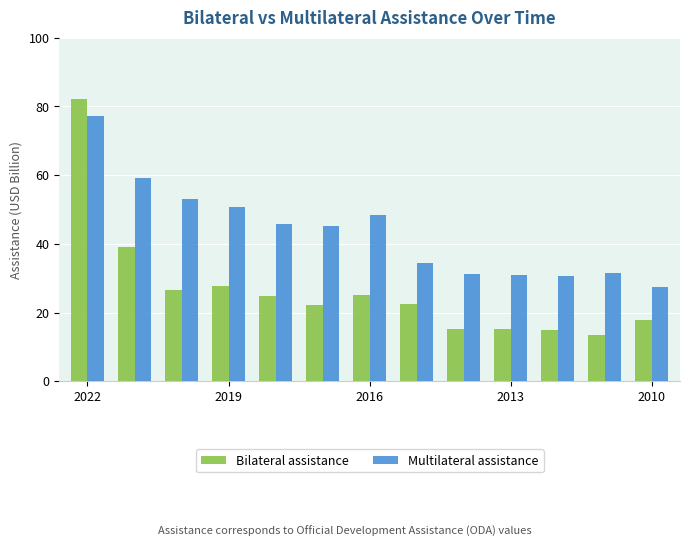

Rank the series by their maximum value, from lowest to highest.

Multilateral assistance, Bilateral assistance